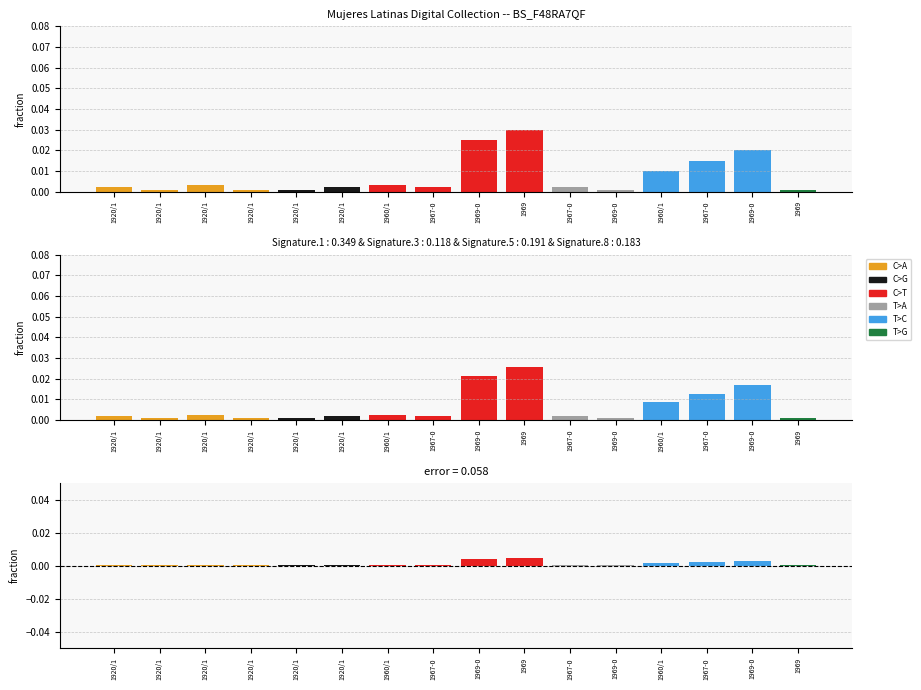

List the series in order of their overall mean, highest first.

observed, signature blend, error